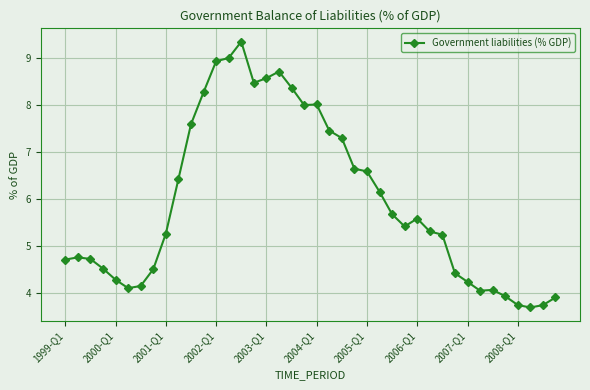

True or false: the data has more than 0 interior local peaks.

True